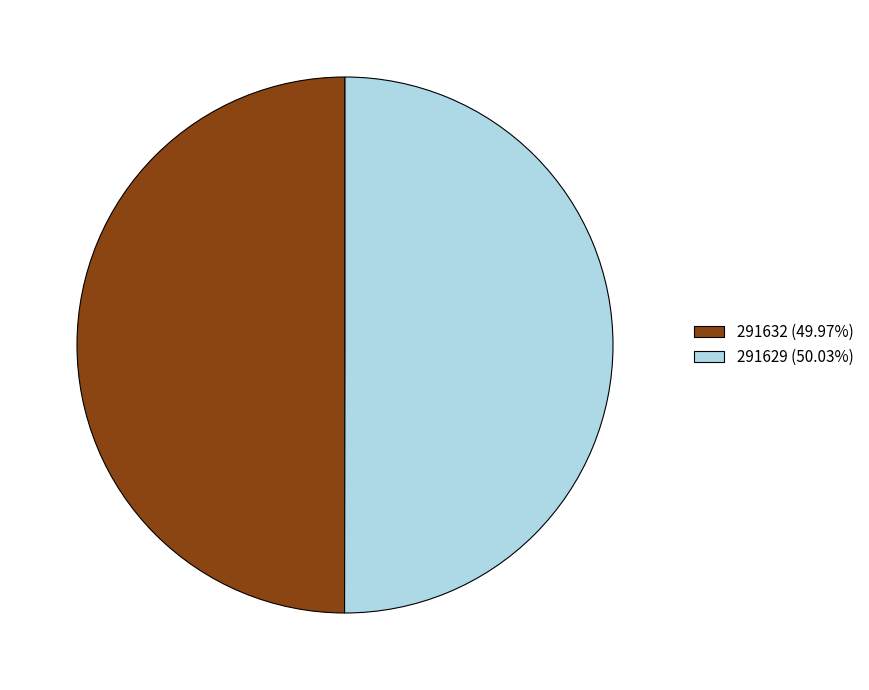

Is it true that 291629 is 99% of the pie?

False